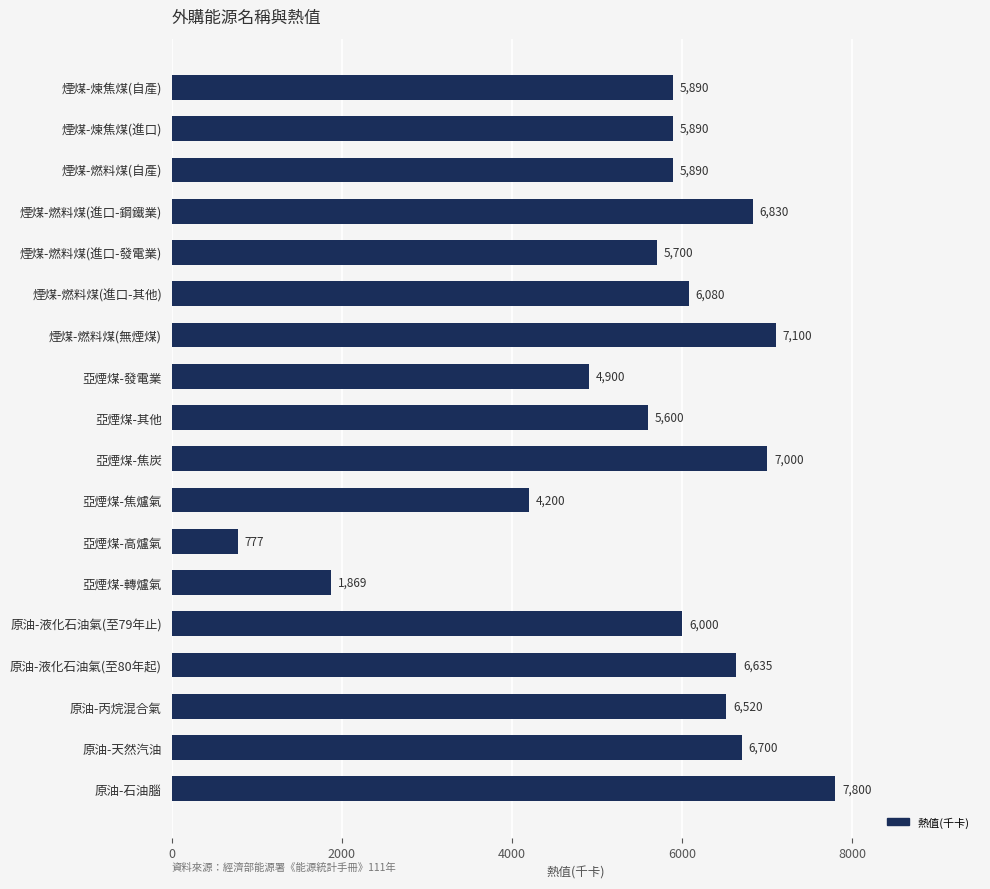

What is the minimum value shown in the chart?

777